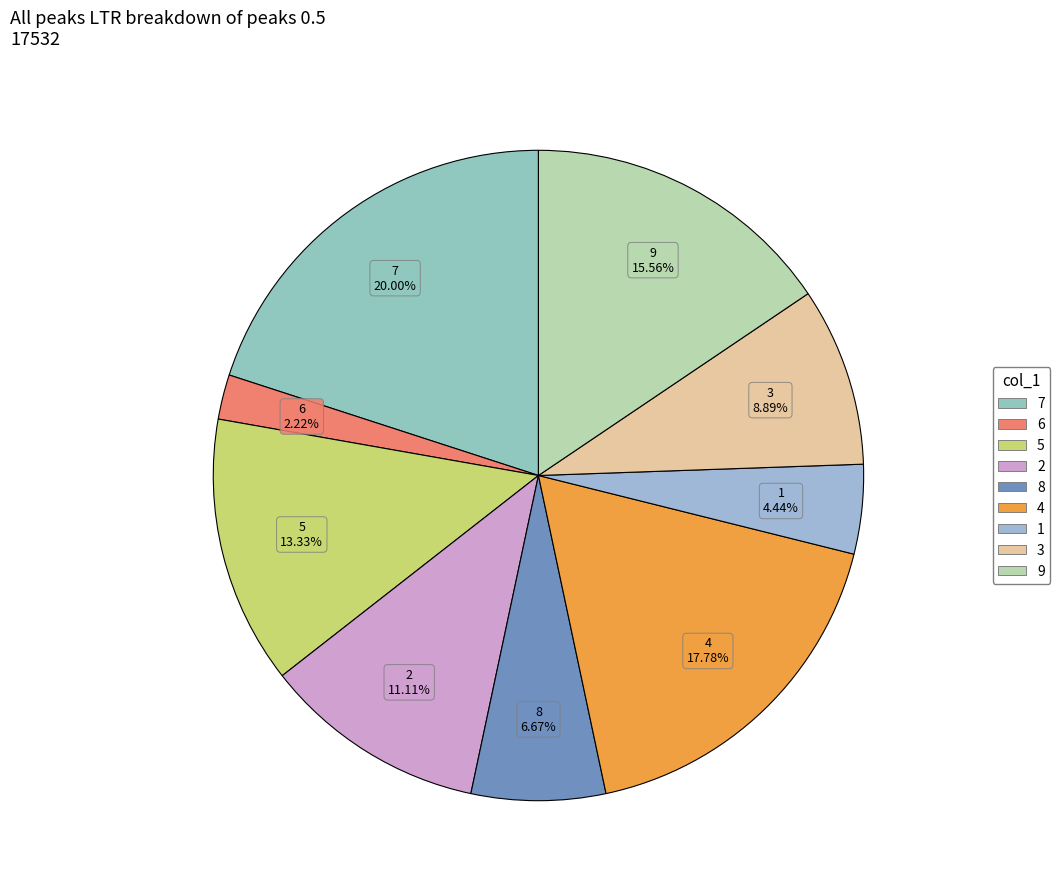

To the nearest percent, what is the difference between the largest and smallest slice percentages?

18%